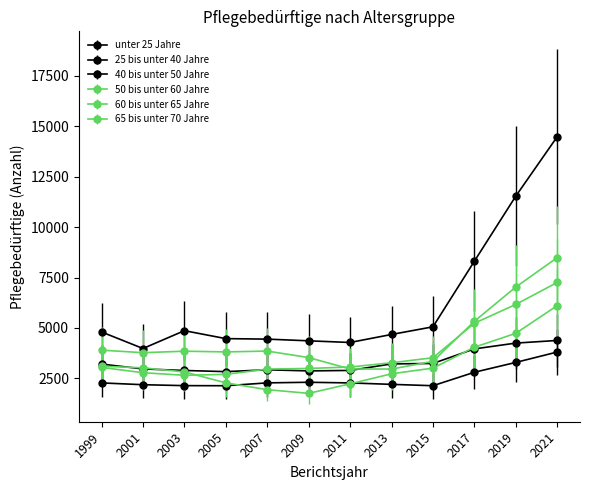

Does the chart have visible grid lines?

No